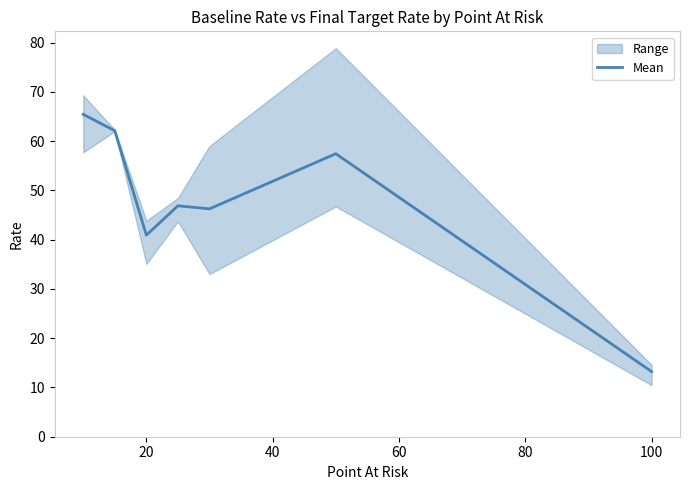

What is the value of the 2nd point from the left?

62.1